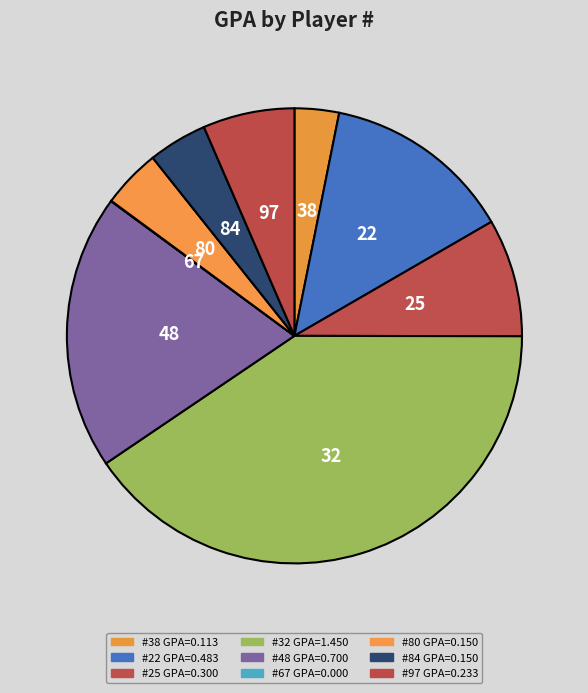

Which slice is the largest?

32